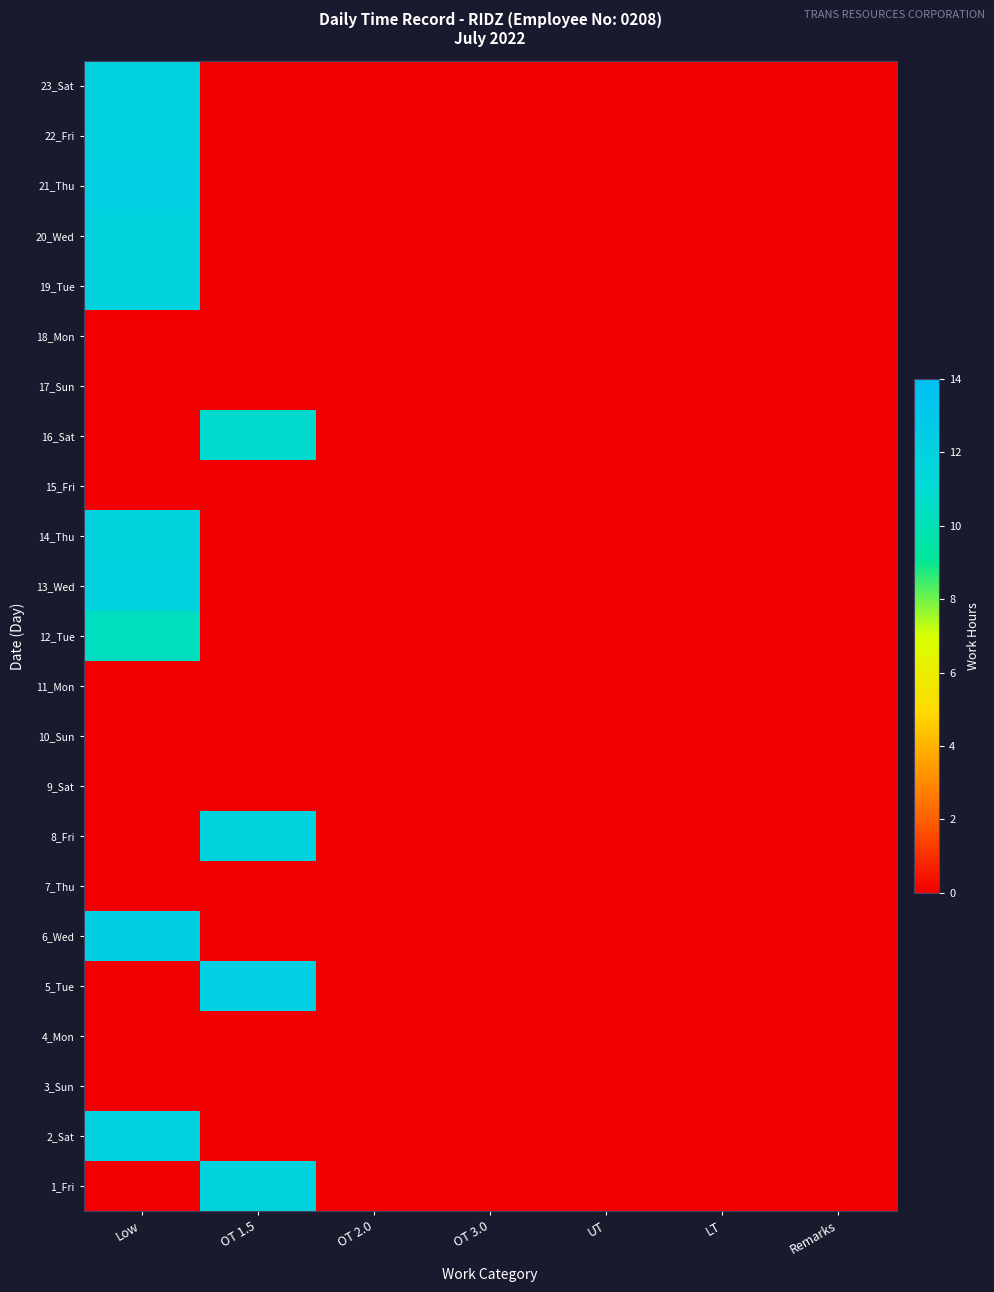

At which category is the sum across all series the highest?

Low